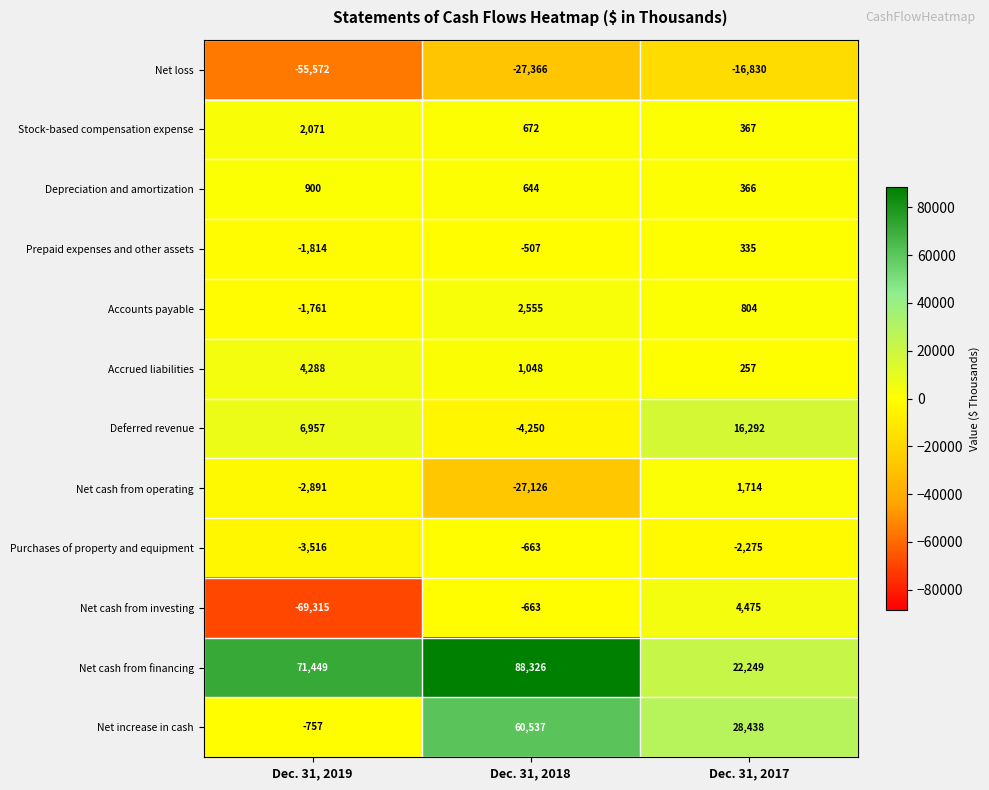

At which label does Purchases of property and equipment reach its peak?

Dec. 31, 2018